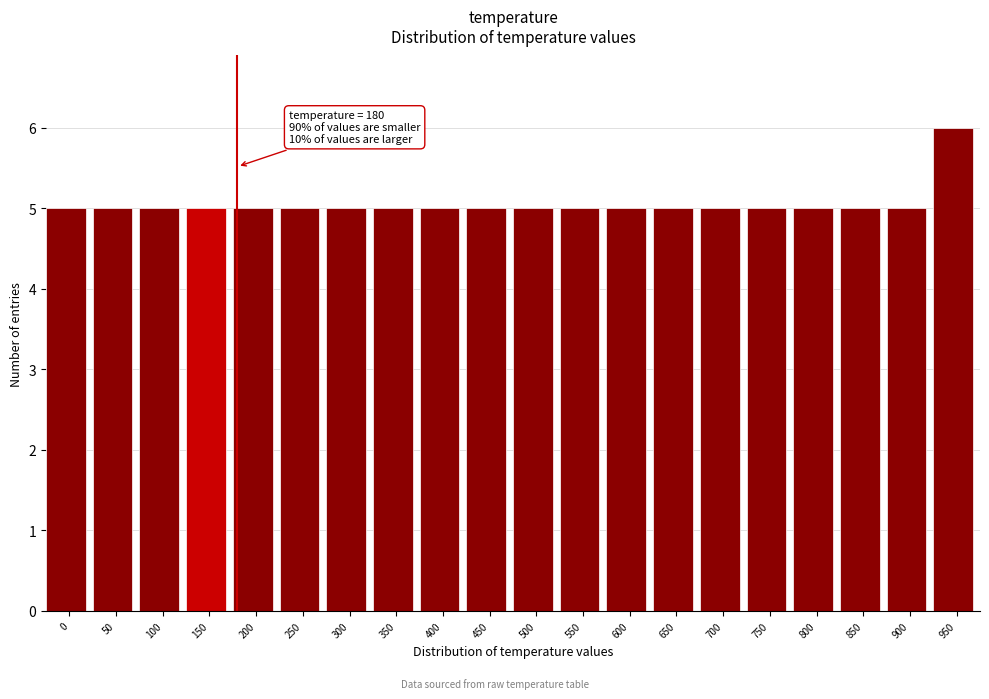

Reading left to right, transcribe all the data shown in this chart.

5	5	5	5	5	5	5	5	5	5	5	5	5	5	5	5	5	5	5	6